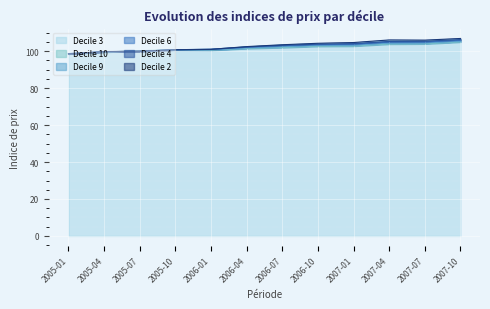

What is the label of the 7th point from the left?

2006-07